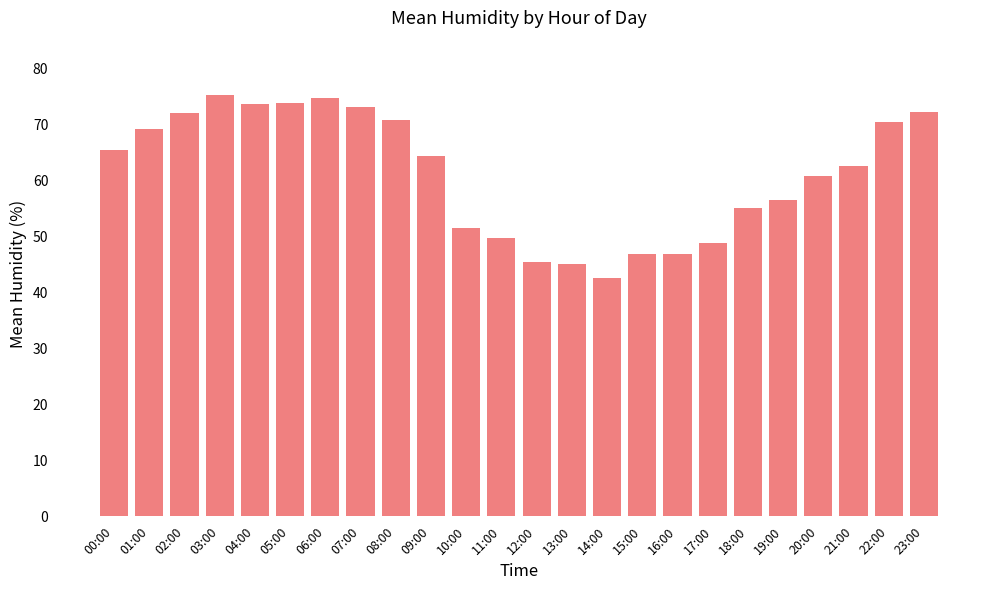

How many series are shown in this chart?

1